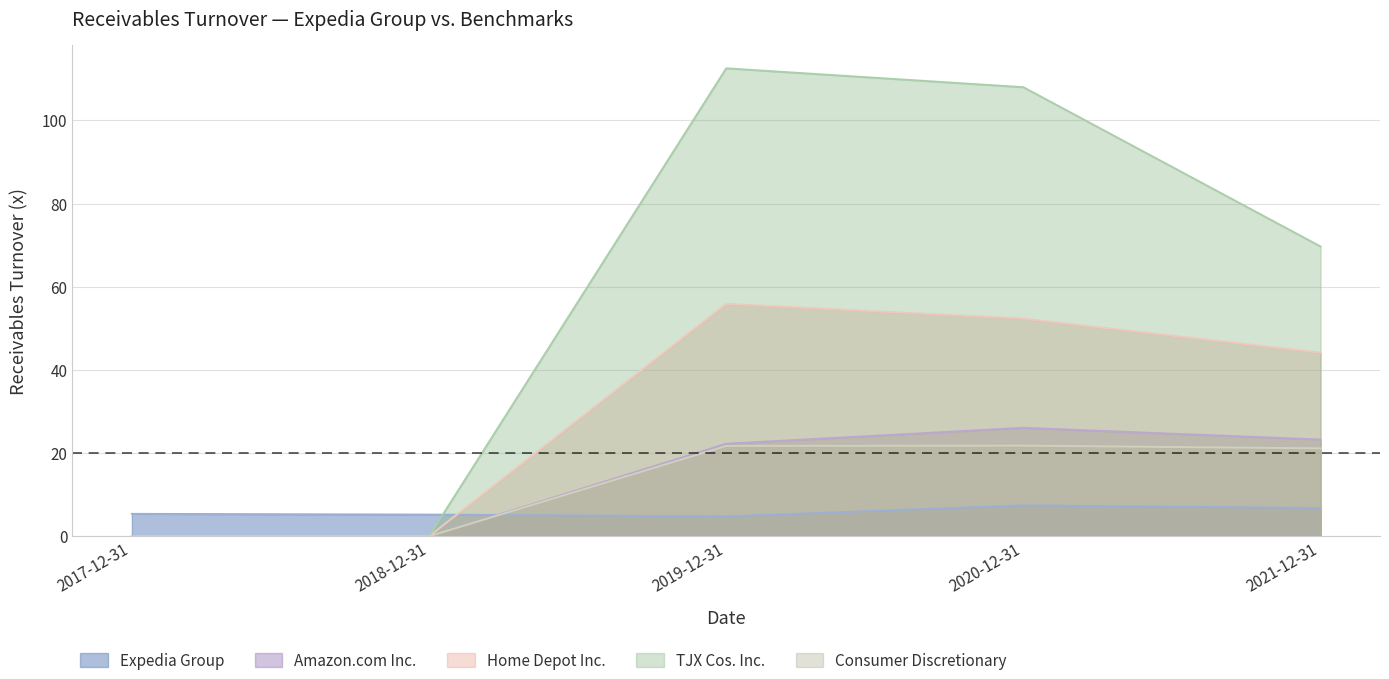

What are all the series names shown in the legend?

Expedia Group, Amazon.com Inc., Home Depot Inc., TJX Cos. Inc., Consumer Discretionary